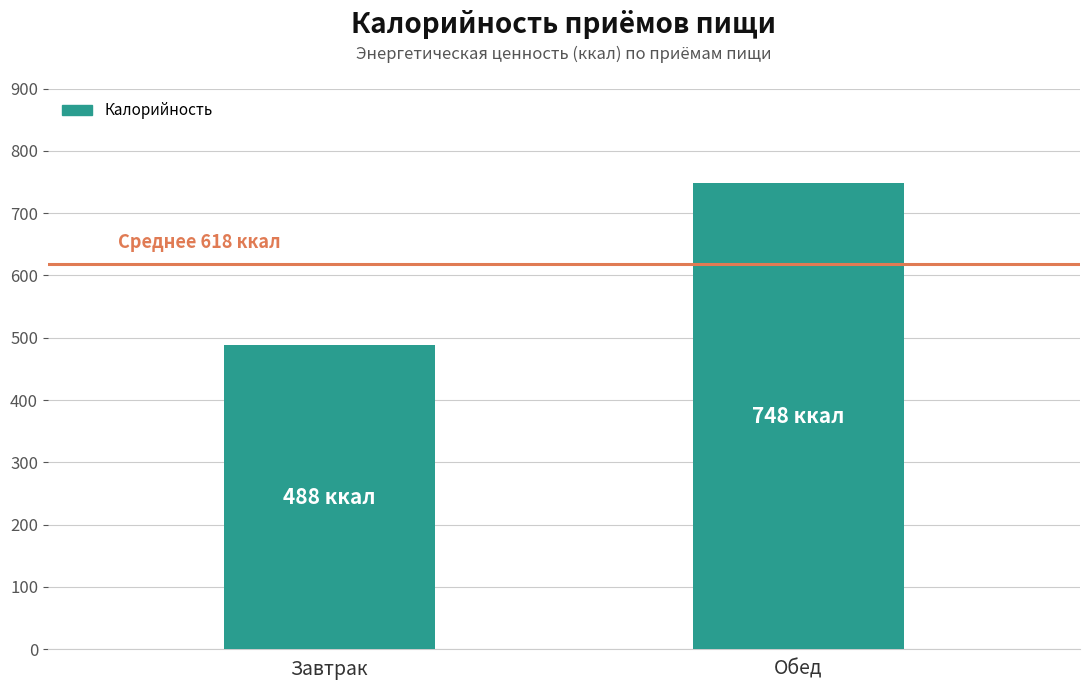

Are the bars grouped side by side (vs. stacked)?

No